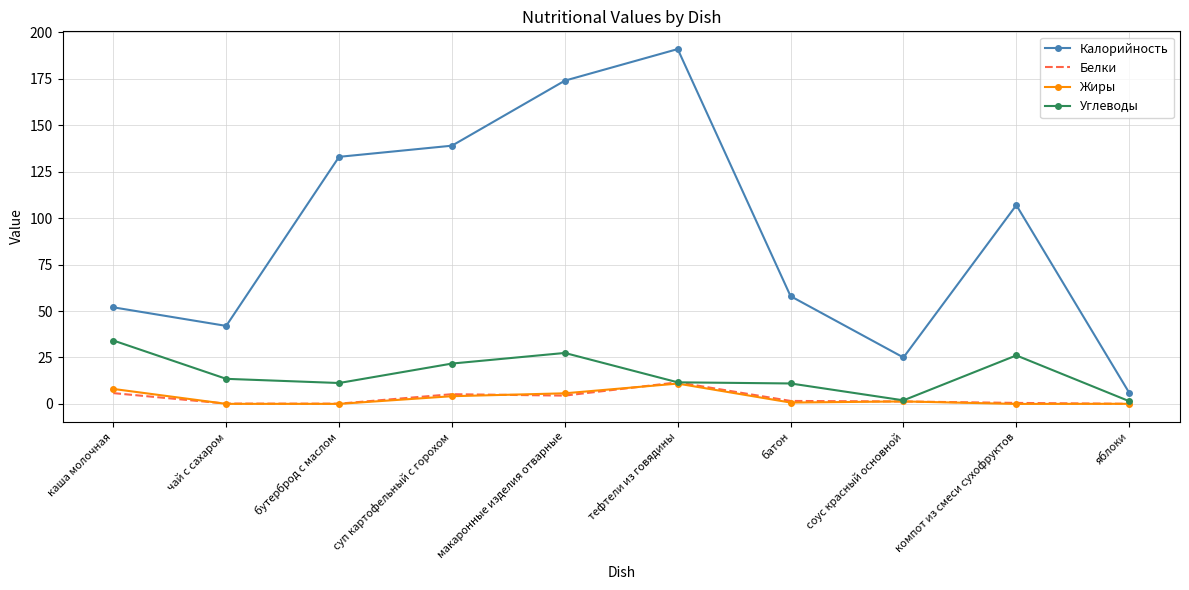

True or false: Белки and Калорийность intersect in this chart.

False